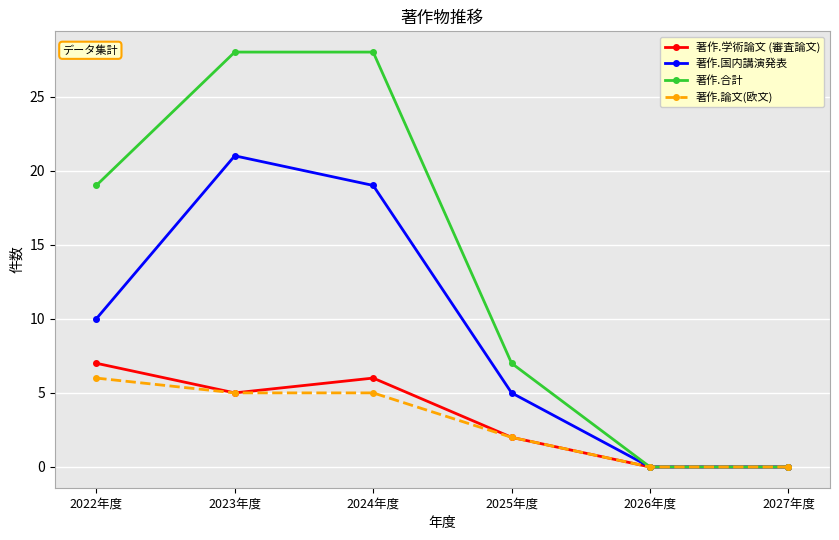

The 著作.合計 series shows -9 at 2026年度. True or false?

False